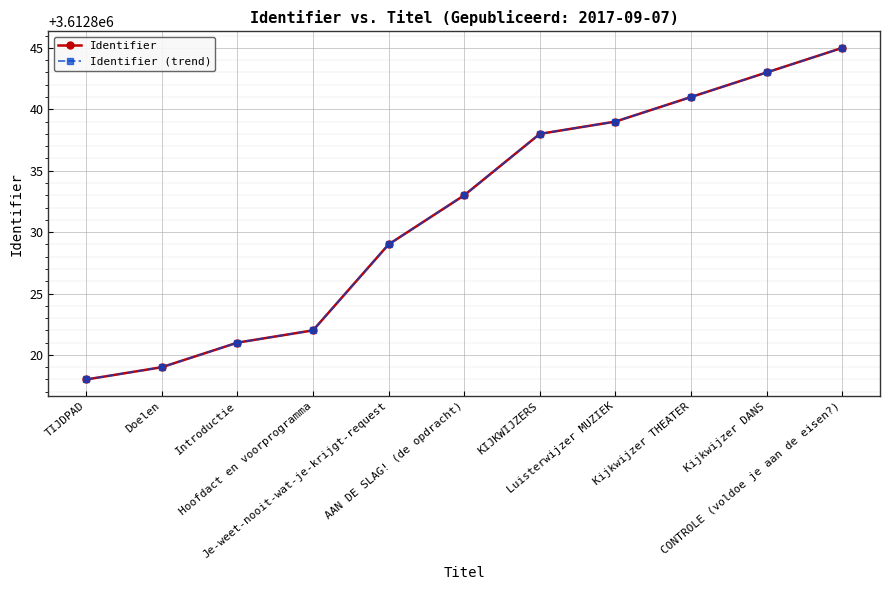

Is this an area chart (filled region under the line)?

No